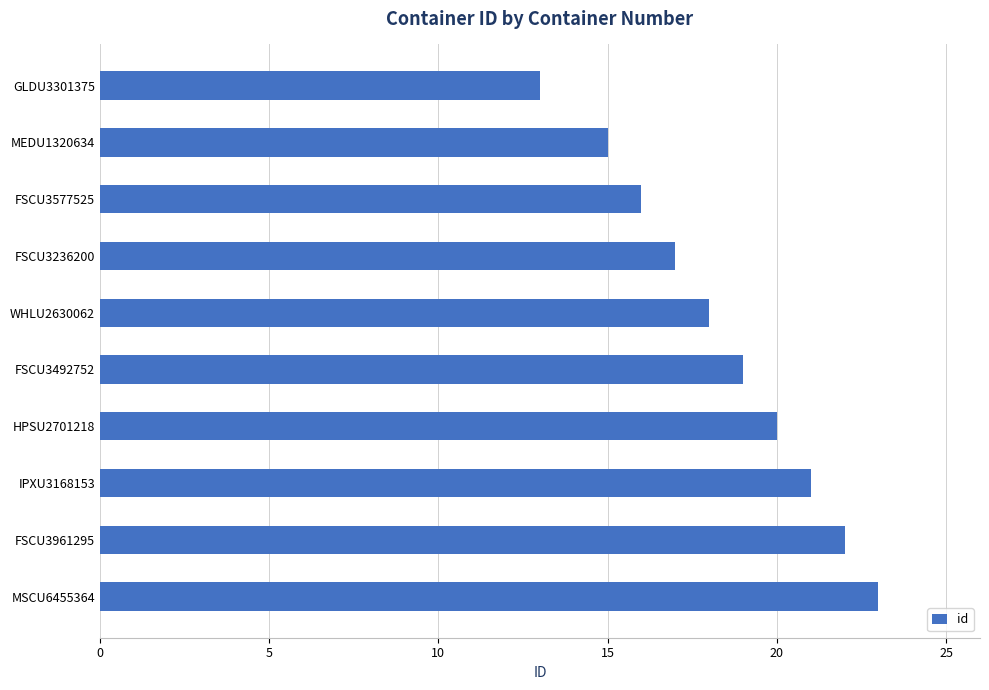

Rank the categories by value from lowest to highest.

GLDU3301375, MEDU1320634, FSCU3577525, FSCU3236200, WHLU2630062, FSCU3492752, HPSU2701218, IPXU3168153, FSCU3961295, MSCU6455364